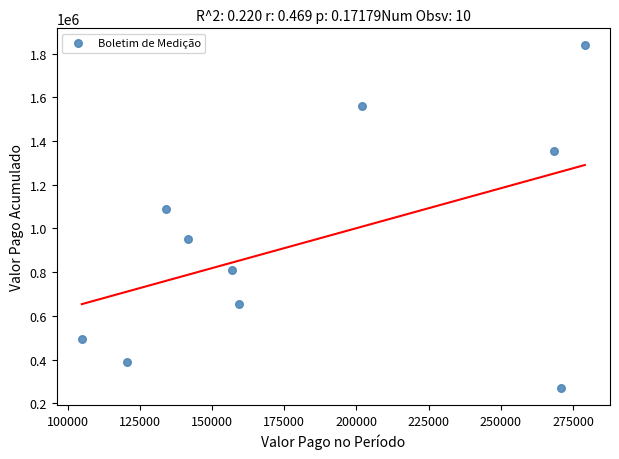

What Y value in the scatter plot is closest to 1053984?

1087866.5